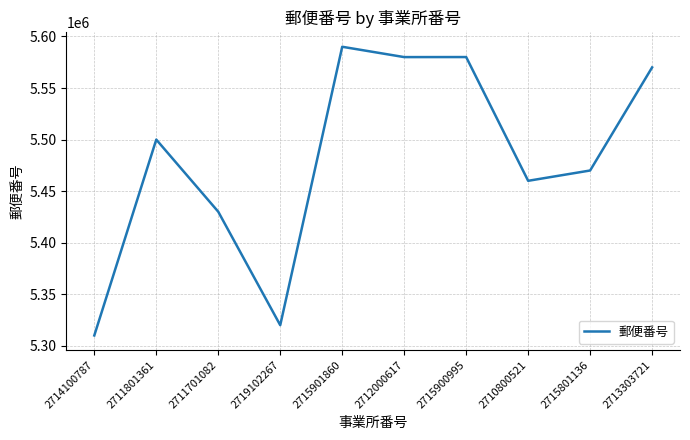

What position from the right is 2712000617?

5